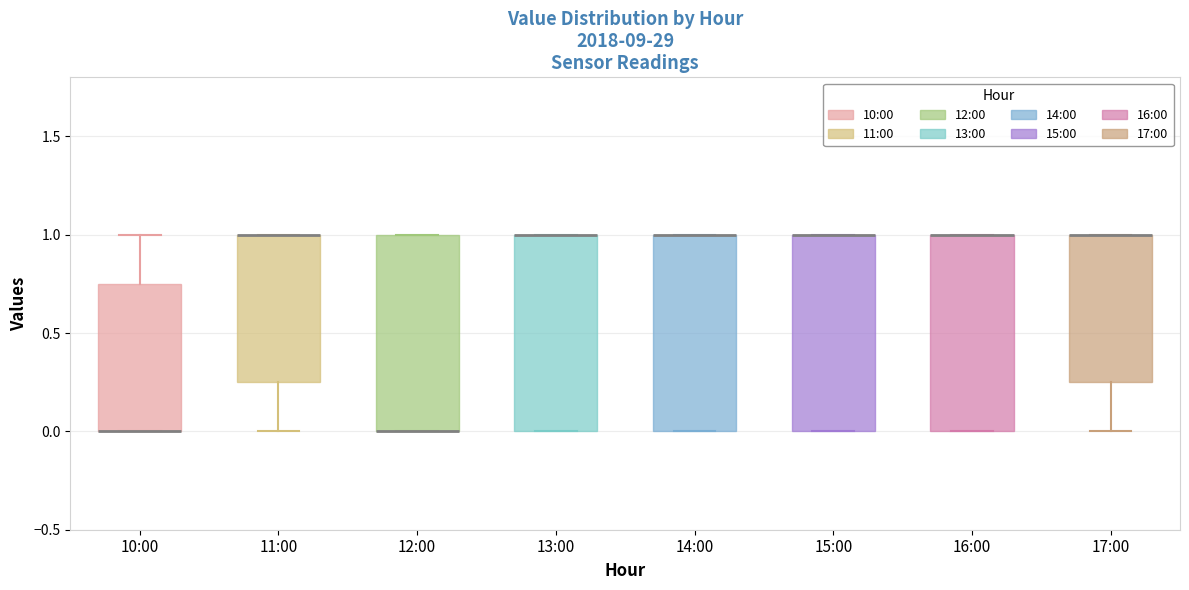

Reading left to right, transcribe this box plot: for each box, give where its median line is, the range the box spans, and where its two whiskers end, as read against the y-axis. The values are not printed on the chart, so give them approximately, as read against the axis.

10:00: median 0.00 (drawn on the box's lower edge), box 0.00 to 0.75, whiskers 0.00 to 1.00
11:00: median 1.00 (drawn on the box's upper edge), box 0.25 to 1.00, whiskers 0.00 to 1.00
12:00: median 0.00 (drawn on the box's lower edge), box 0.00 to 1.00, whiskers 0.00 to 1.00
13:00: median 1.00 (drawn on the box's upper edge), box 0.00 to 1.00, whiskers 0.00 to 1.00
14:00: median 1.00 (drawn on the box's upper edge), box 0.00 to 1.00, whiskers 0.00 to 1.00
15:00: median 1.00 (drawn on the box's upper edge), box 0.00 to 1.00, whiskers 0.00 to 1.00
16:00: median 1.00 (drawn on the box's upper edge), box 0.00 to 1.00, whiskers 0.00 to 1.00
17:00: median 1.00 (drawn on the box's upper edge), box 0.25 to 1.00, whiskers 0.00 to 1.00